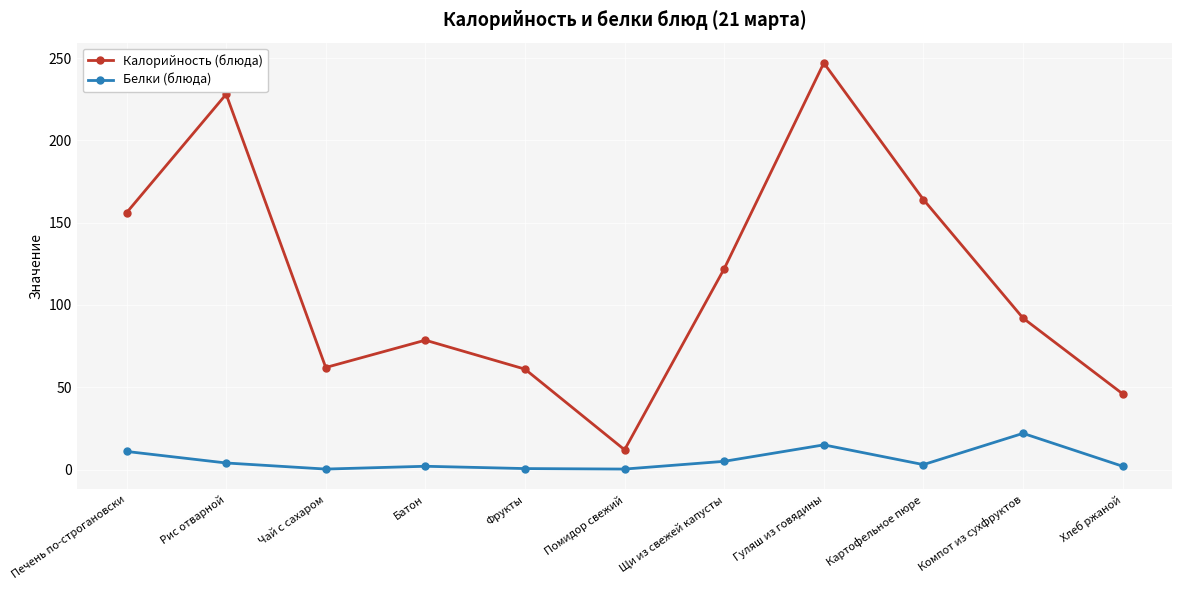

True or false: Калорийность (блюда) and Белки (блюда) intersect in this chart.

False